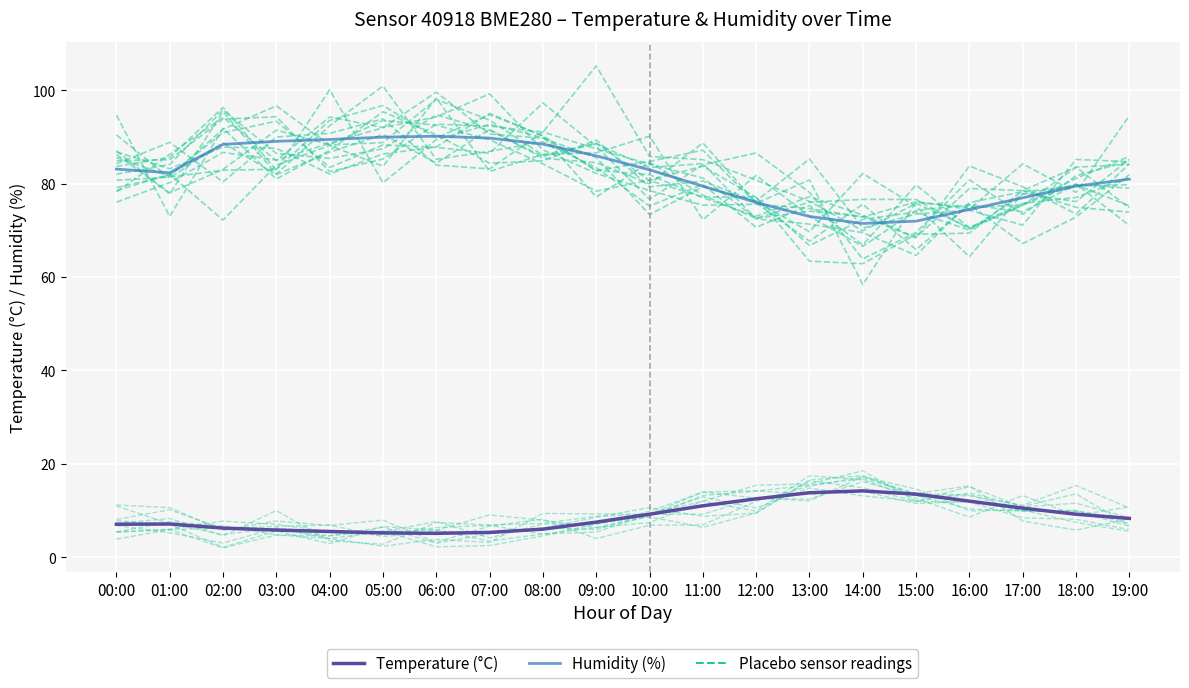

Which series changed the most between 02:00 and 06:00?

Placebo series